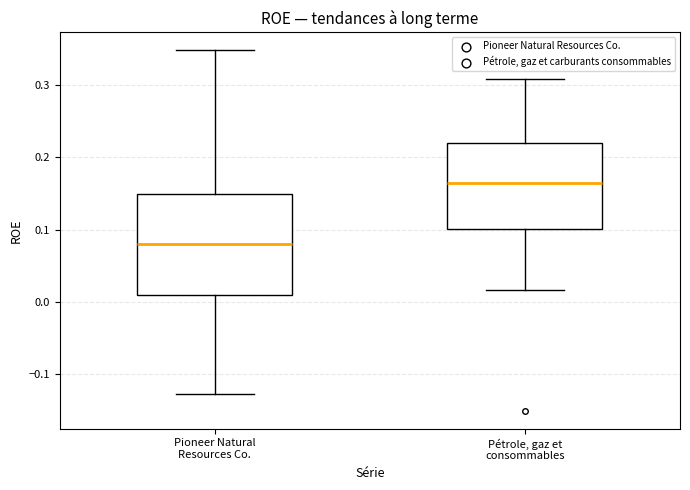

Reading left to right, read every box against the y-axis: the position of its median line, the range the box covers, and the ends of its whiskers. The values are not printed on the chart, so give them approximately, as read against the axis.

Pioneer Natural Resources Co.: median 0.08, box 0.01 to 0.15, whiskers -0.13 to 0.35
Pétrole, gaz et consommables: median 0.16, box 0.10 to 0.22, whiskers 0.02 to 0.31